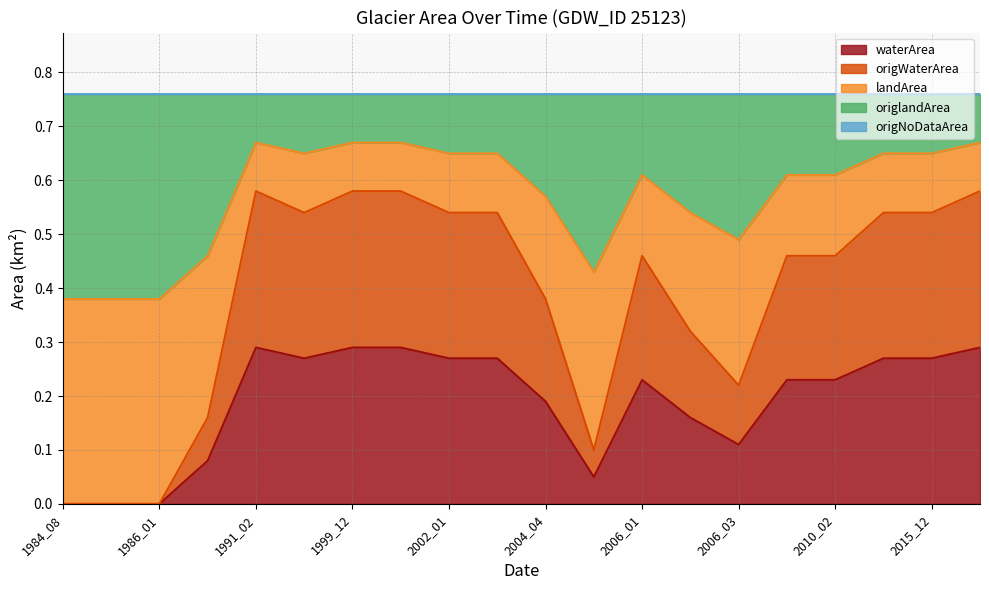

How many interior local valleys does the landArea series have?

3